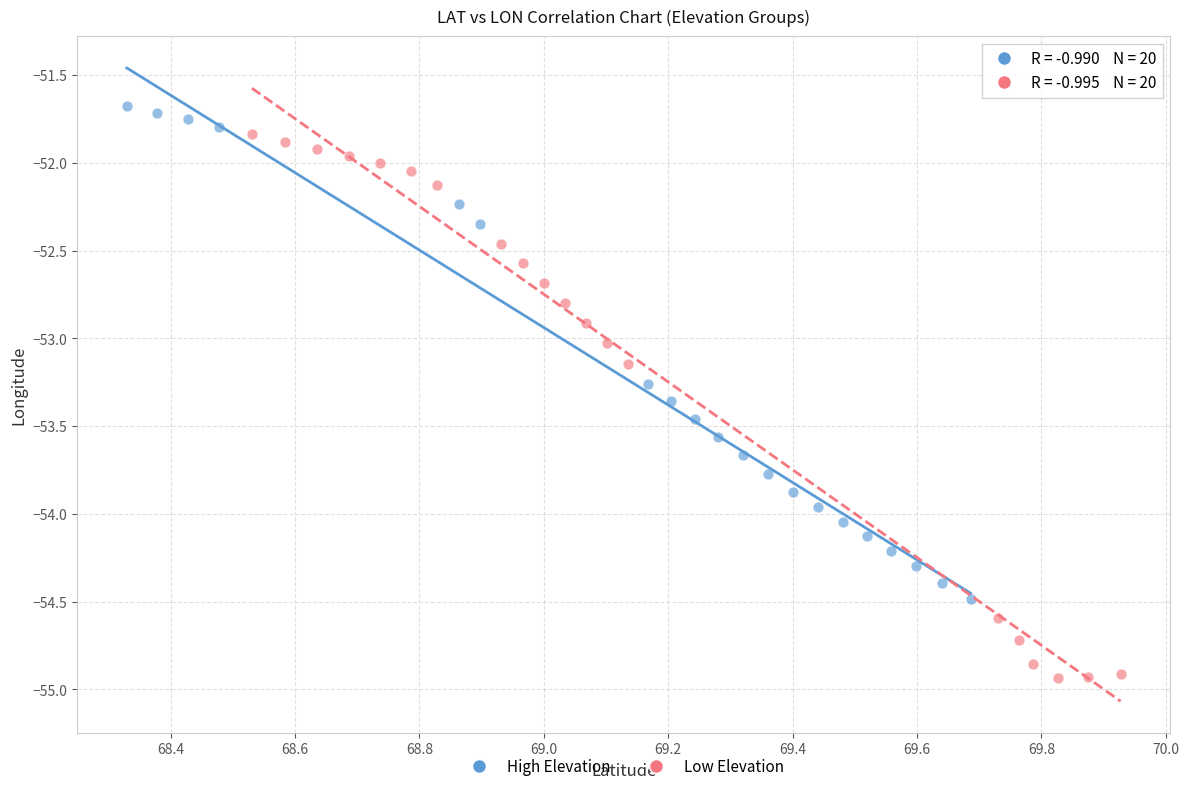

Which series has the largest Y range (max minus min)?

Low Elevation